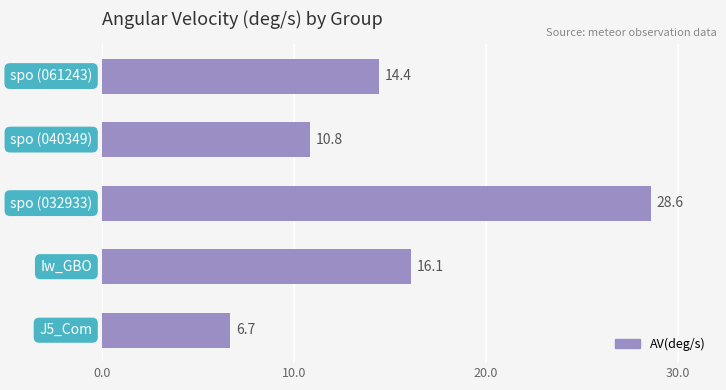

Are the bars grouped side by side (vs. stacked)?

No